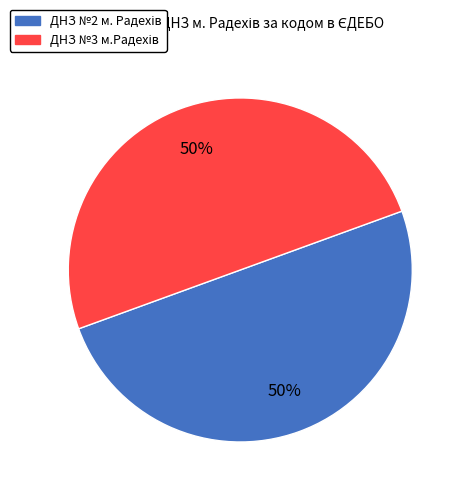

To the nearest percent, what is the average slice percentage?

50%